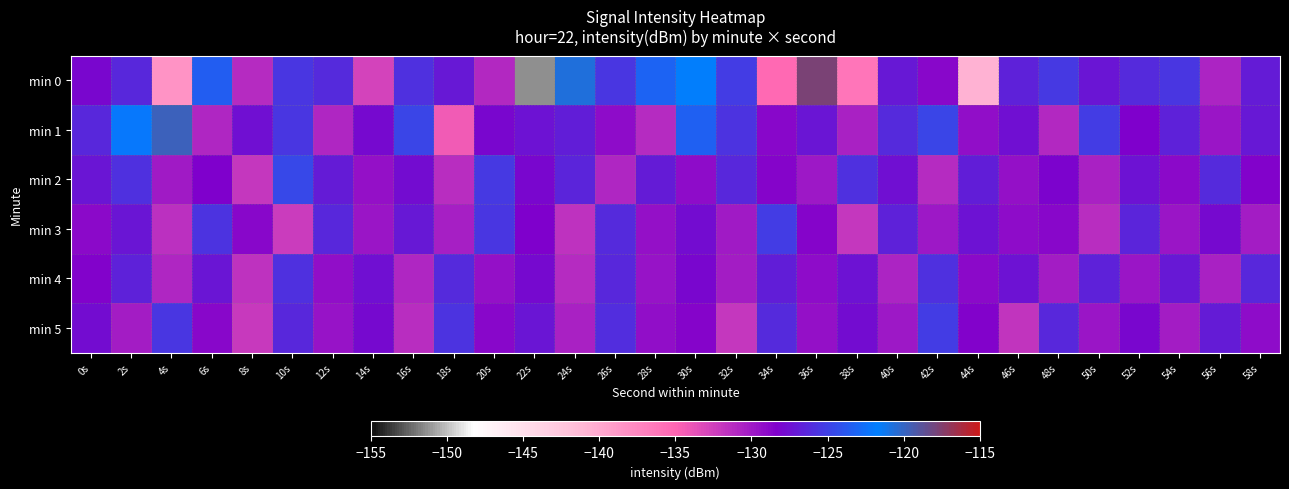

Which has a higher value, 34s or 46s?

46s